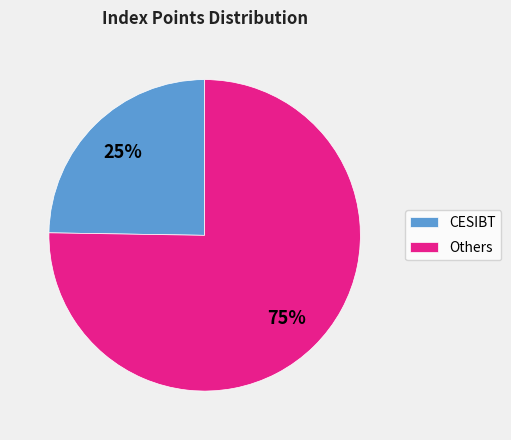

Is it true that Others is 66% of the pie?

False